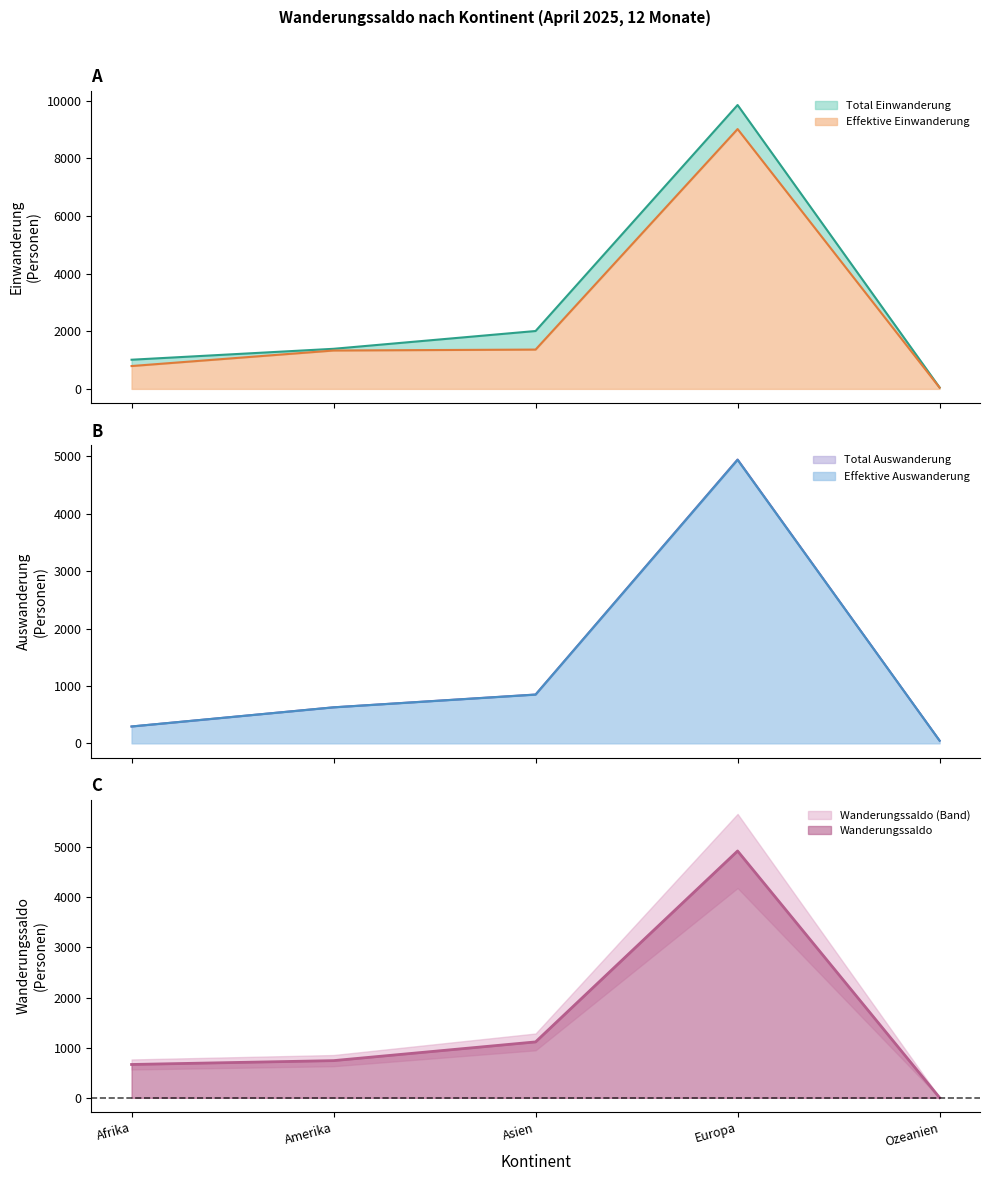

Is the value of Total Auswanderung at Ozeanien greater than the value of Effektive Auswanderung at Amerika?

No